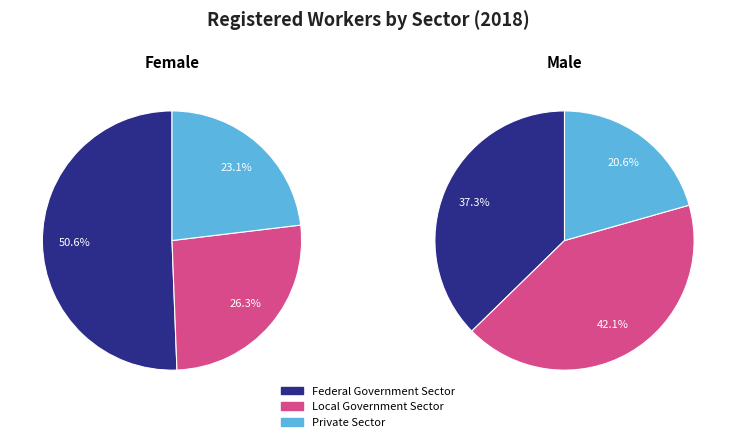

Is there a majority slice in this chart?

Yes